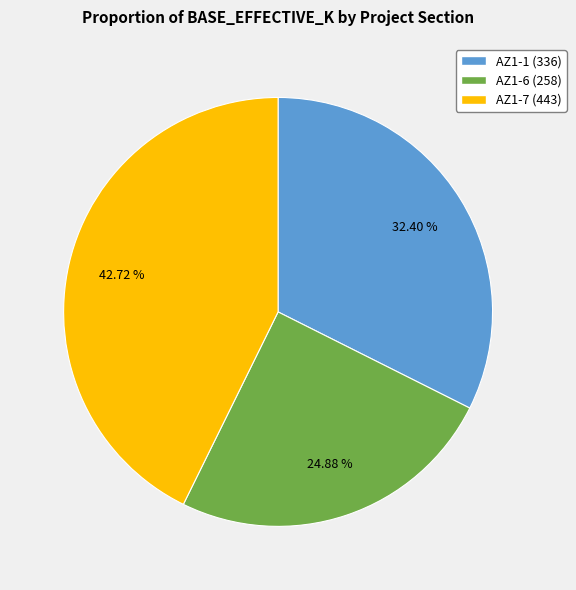

Rank the categories by value from lowest to highest.

AZ1-6, AZ1-1, AZ1-7